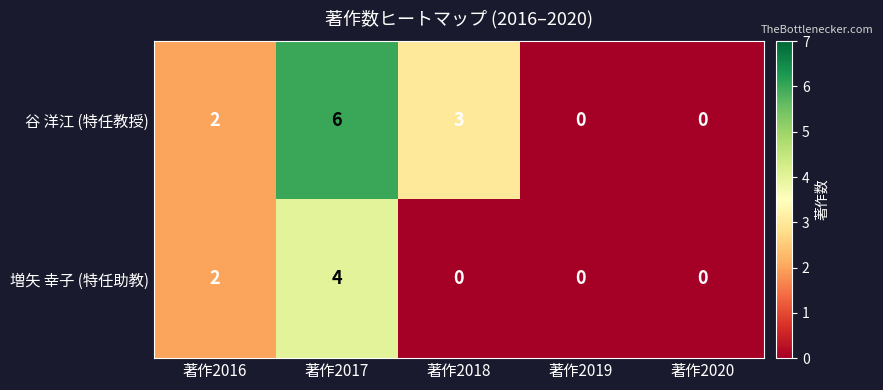

Which series has the largest total across all categories?

谷 洋江 (特任教授)